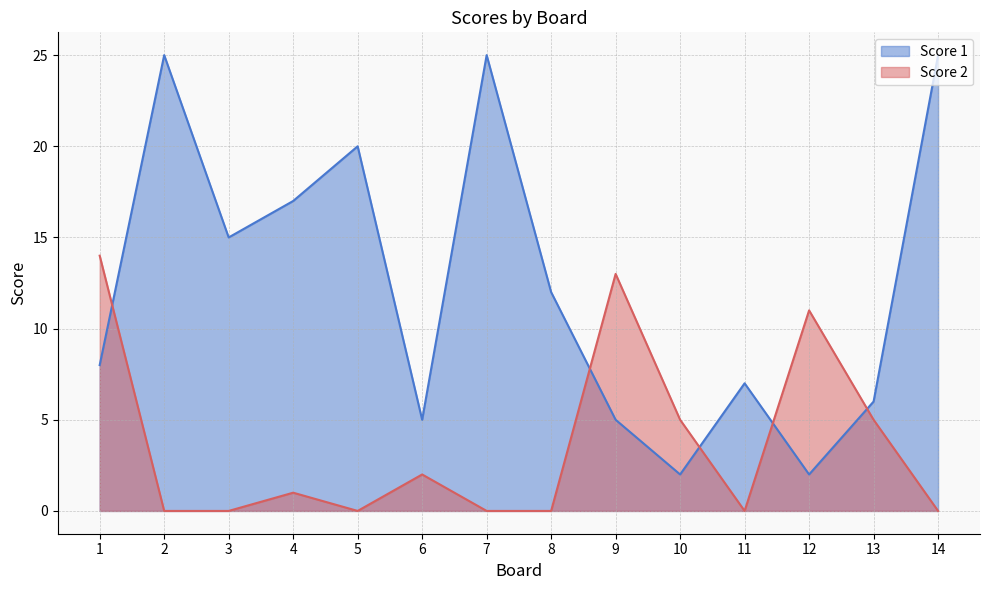

List the labels in order of Score 2 value, largest first.

1, 9, 12, 10, 13, 6, 4, 2, 3, 5, 7, 8, 11, 14